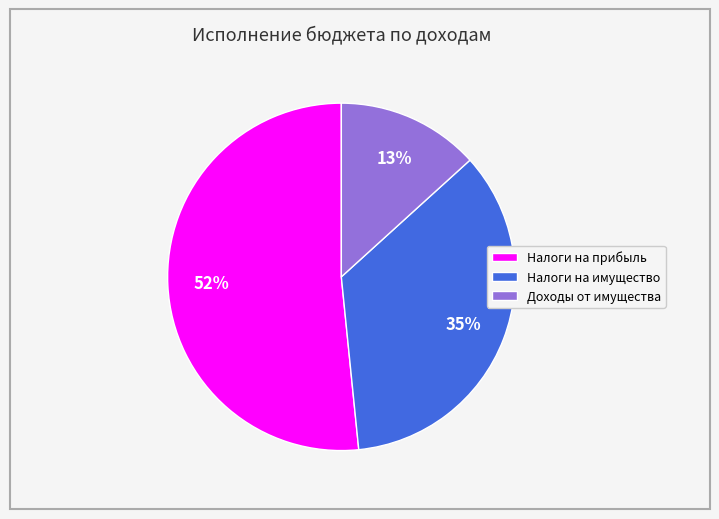

Is there a majority slice in this chart?

Yes